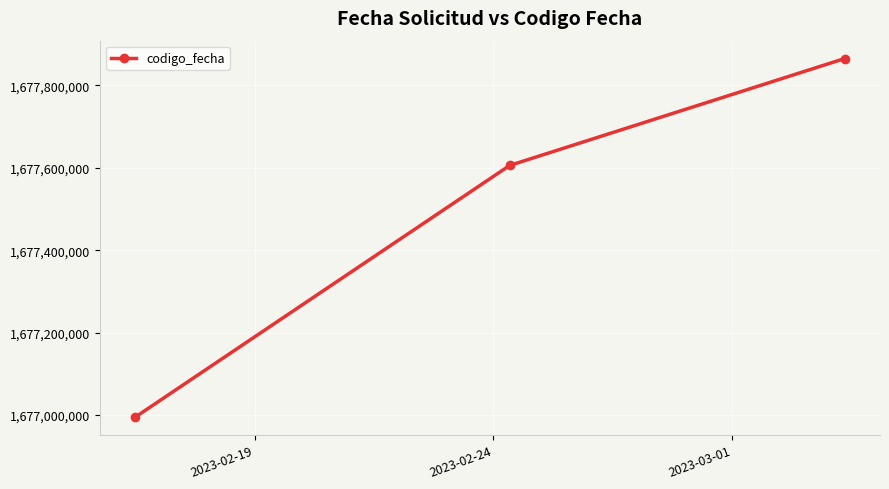

What is the difference between the maximum and second lowest values?

259119